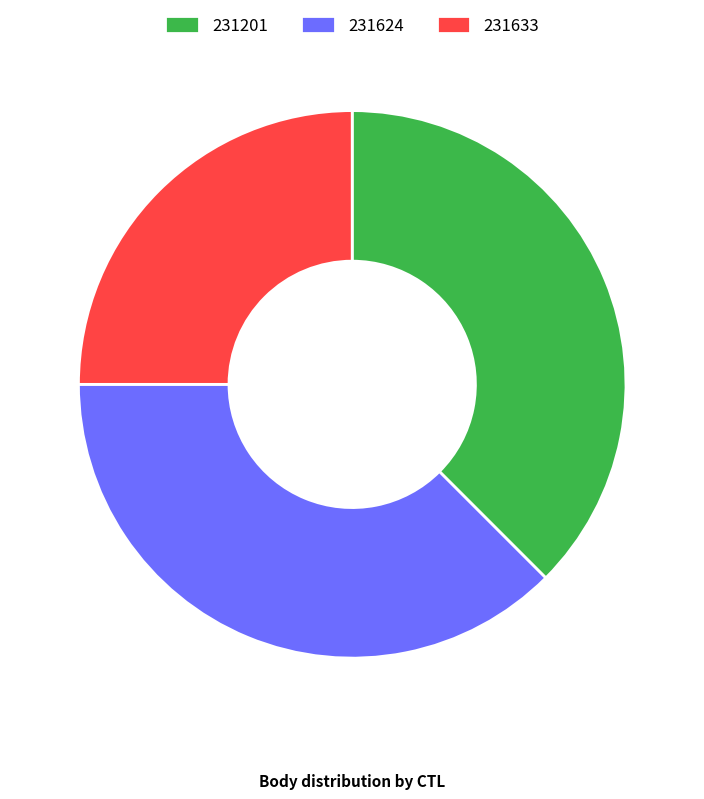

Which category has the smallest portion of the pie?

231633